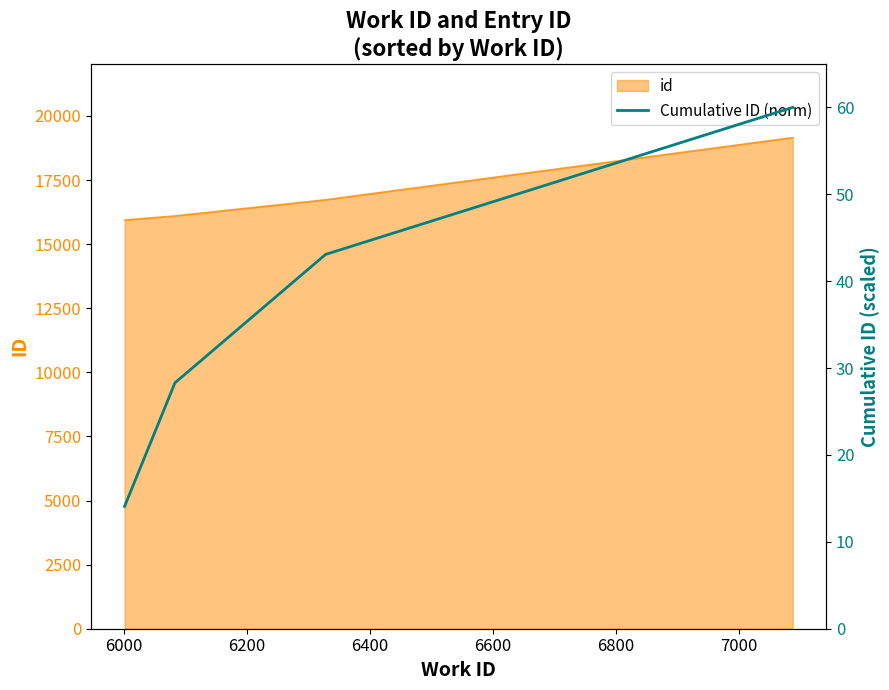

True or false: the data shows 21.2 at 5800.

False